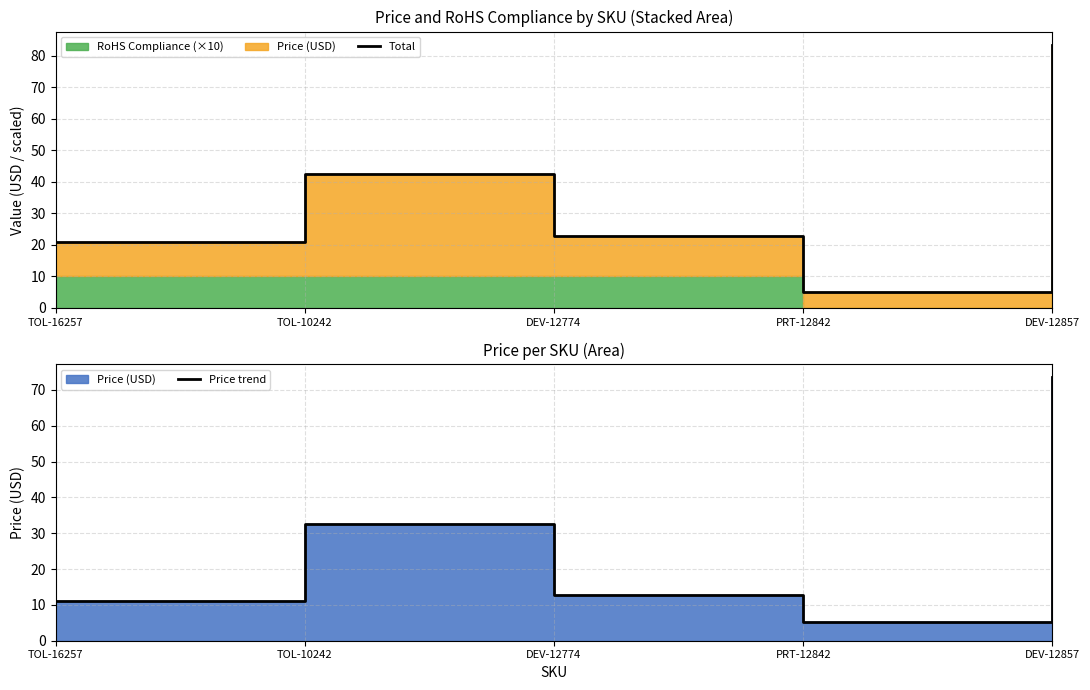

Which series has the largest total across all categories?

Total